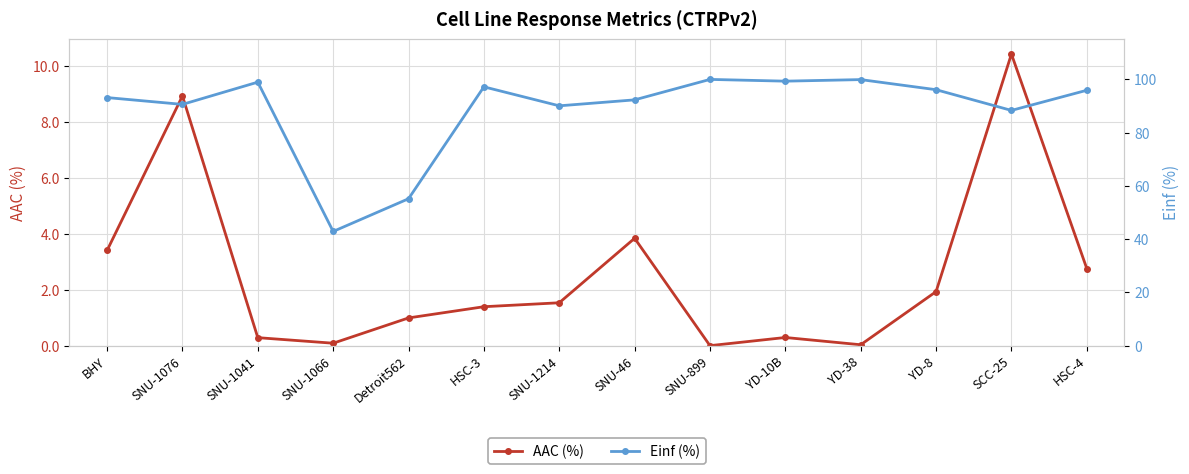

Which has a higher value, SNU-899 or HSC-4?

HSC-4